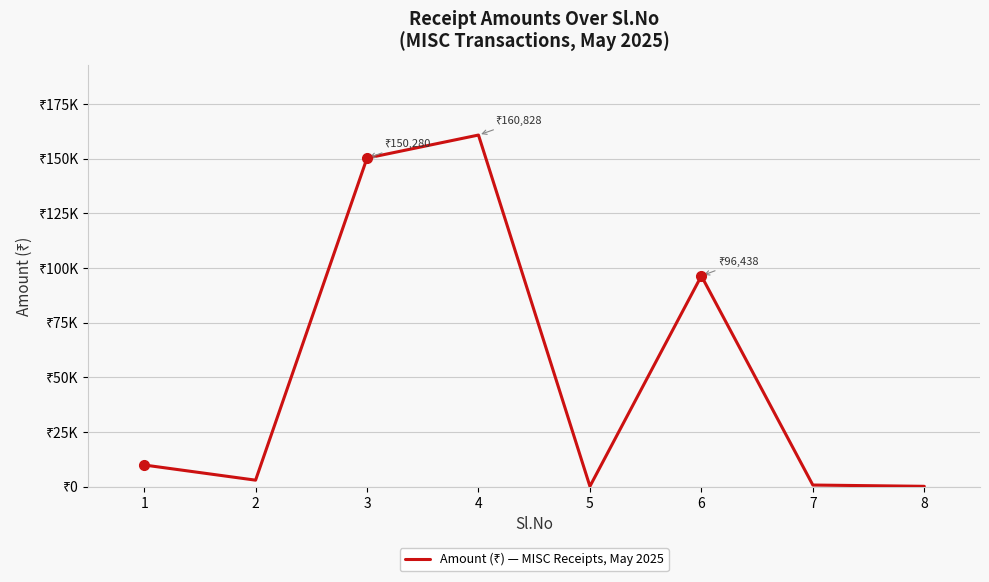

Is this an area chart (filled region under the line)?

No